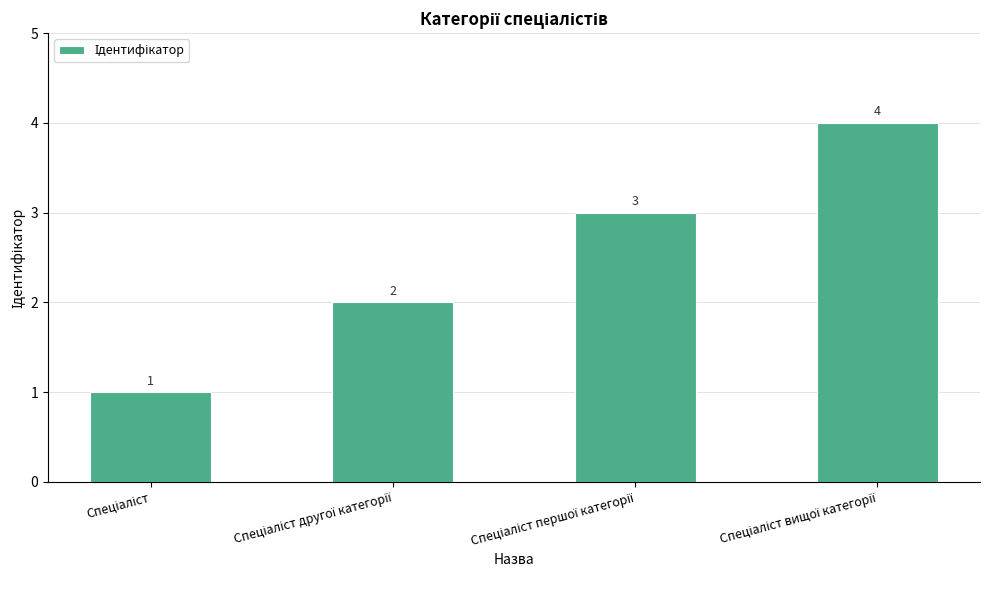

Reading left to right, what are all the values shown in this chart?

1	2	3	4